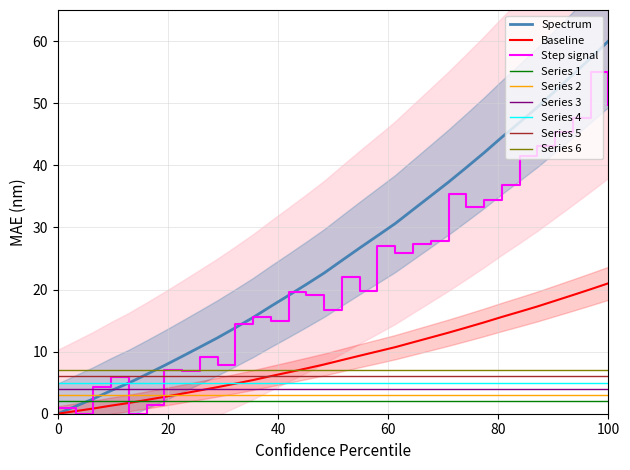

True or false: the data has more than 2 interior local peaks.

False